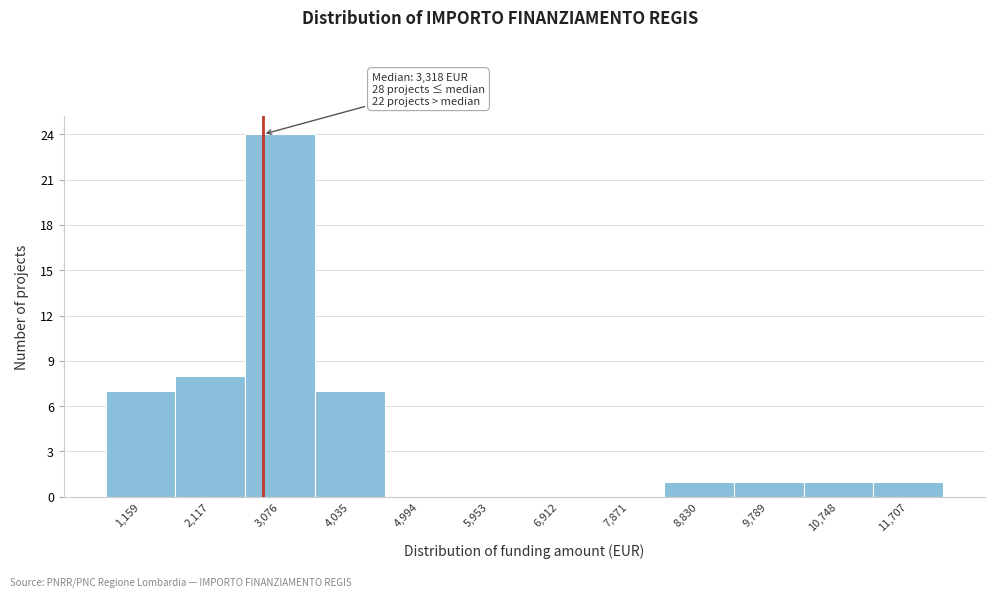

Reading right to left, what are all the values shown in this chart?

11,707=1	10,748=1	9,789=1	8,830=1	7,871=0	6,912=0	5,953=0	4,994=0	4,035=7	3,076=24	2,117=8	1,159=7